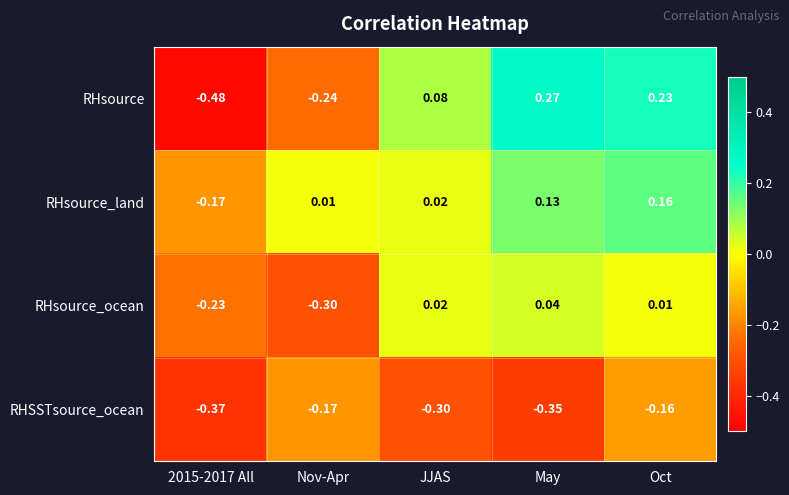

Which series has the largest range (max minus min)?

RHsource